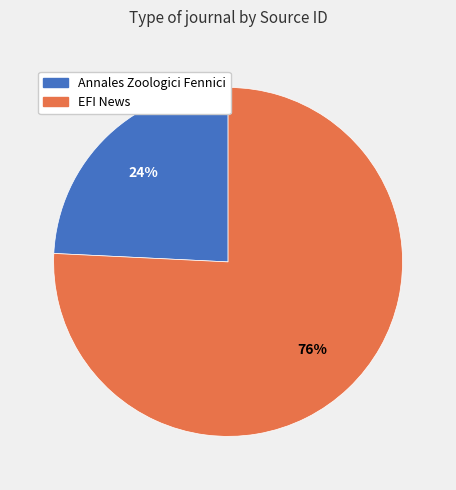

Count the number of slices in the pie.

2